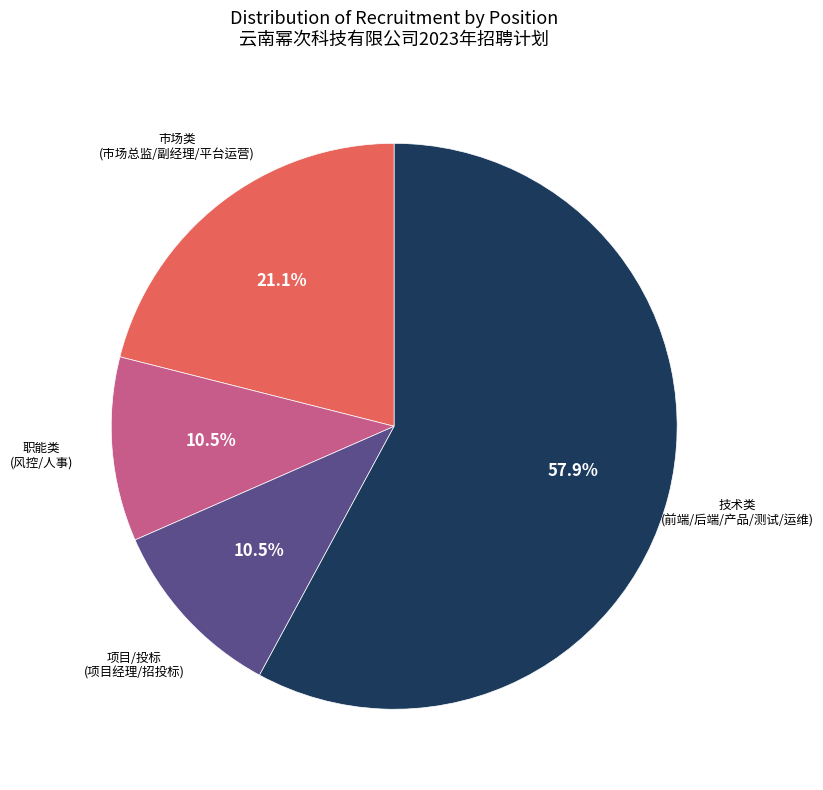

To the nearest percent, what is the difference between the largest and smallest slice percentages?

47%